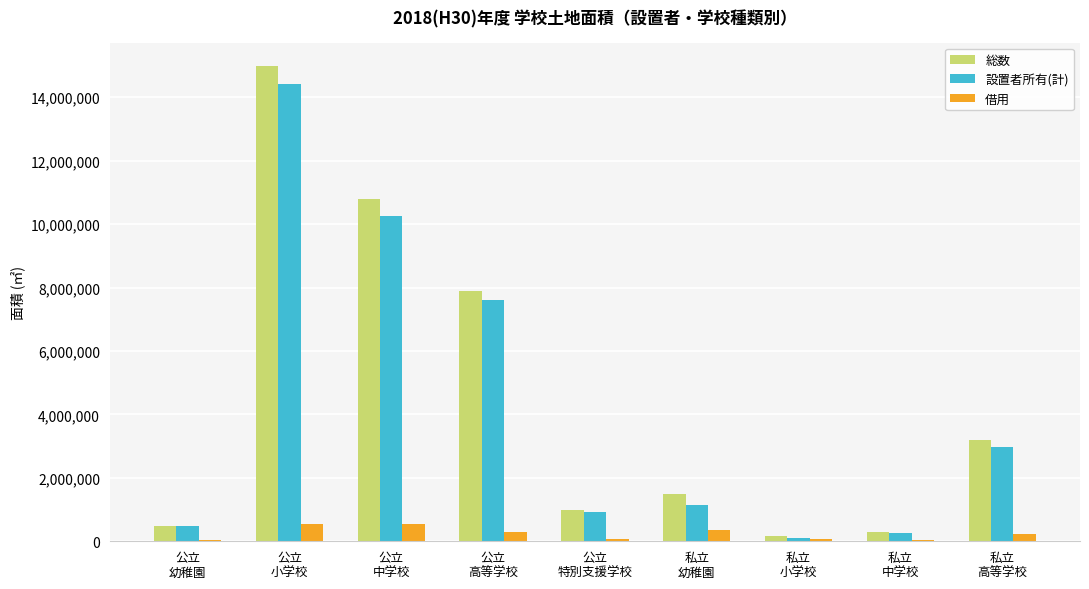

Is it true that 設置者所有(計) equals 5828167 at 公立
小学校?

False